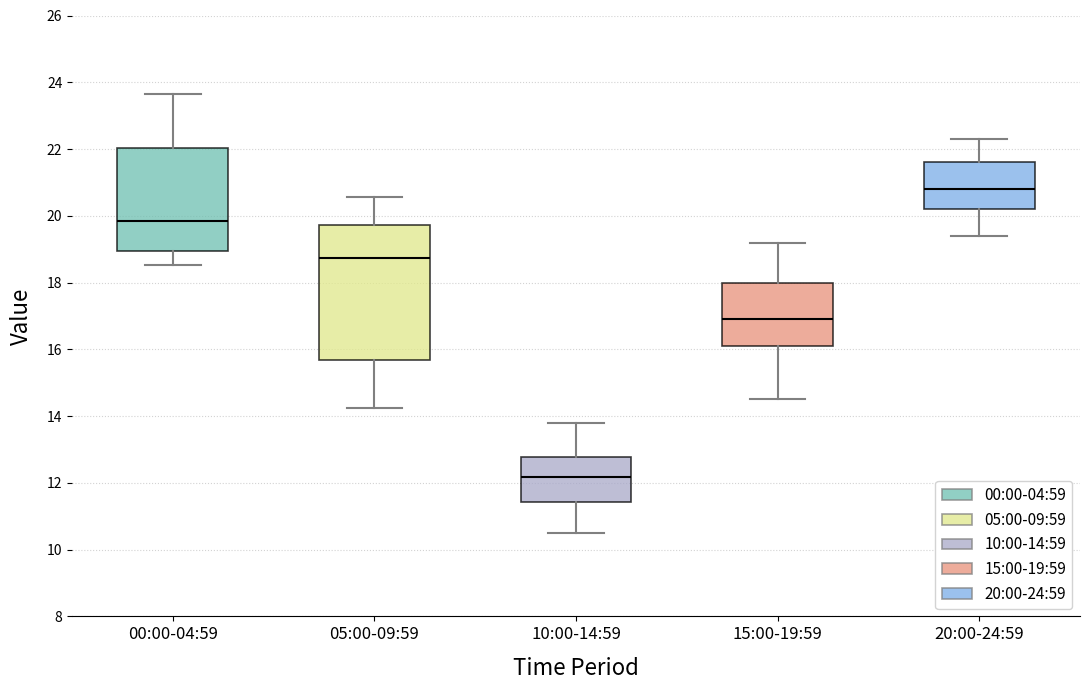

Reading left to right, read every box against the y-axis: the position of its median line, the range the box covers, and the ends of its whiskers. The values are not printed on the chart, so give them approximately, as read against the axis.

00:00-04:59: median 19.8, box 19.0 to 22.0, whiskers 18.6 to 23.6
05:00-09:59: median 18.8, box 15.6 to 19.8, whiskers 14.2 to 20.6
10:00-14:59: median 12.2, box 11.4 to 12.8, whiskers 10.6 to 13.8
15:00-19:59: median 17.0, box 16.2 to 18.0, whiskers 14.6 to 19.2
20:00-24:59: median 20.8, box 20.2 to 21.6, whiskers 19.4 to 22.4